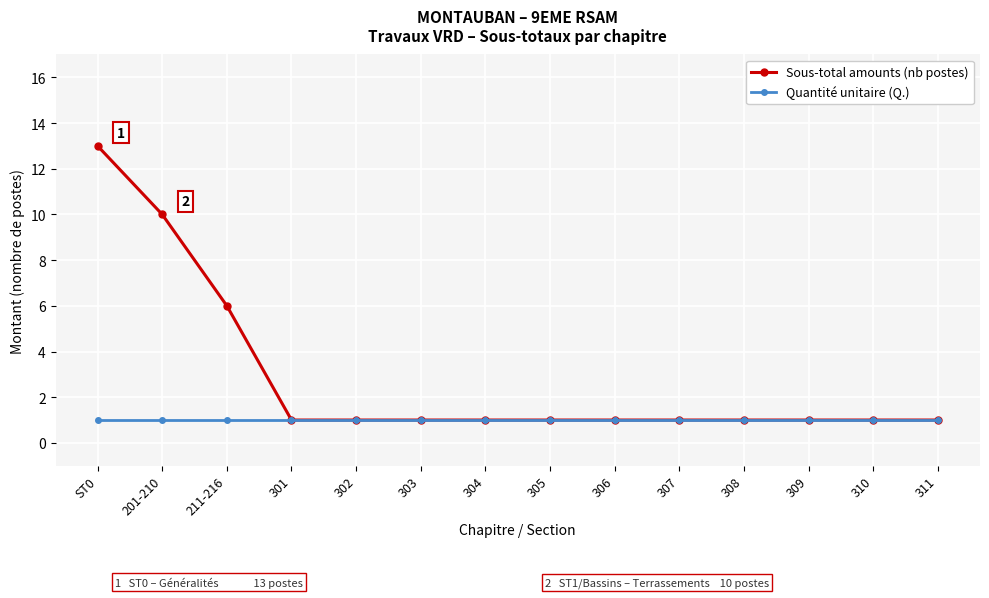

Reading left to right, what are all the values shown in this chart?

Sous-total amounts (nb postes): ST0=13	201-210=10	211-216=6	301=1	302=1	303=1	304=1	305=1	306=1	307=1	308=1	309=1	310=1	311=1
Quantité unitaire (Q.): ST0=1	201-210=1	211-216=1	301=1	302=1	303=1	304=1	305=1	306=1	307=1	308=1	309=1	310=1	311=1